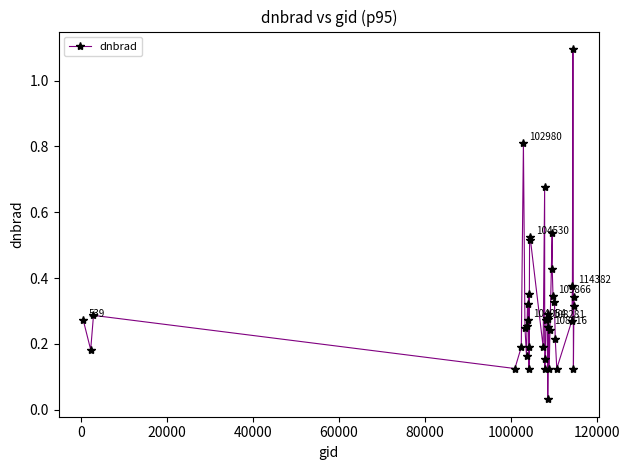

What is the greatest value displayed?

1.1